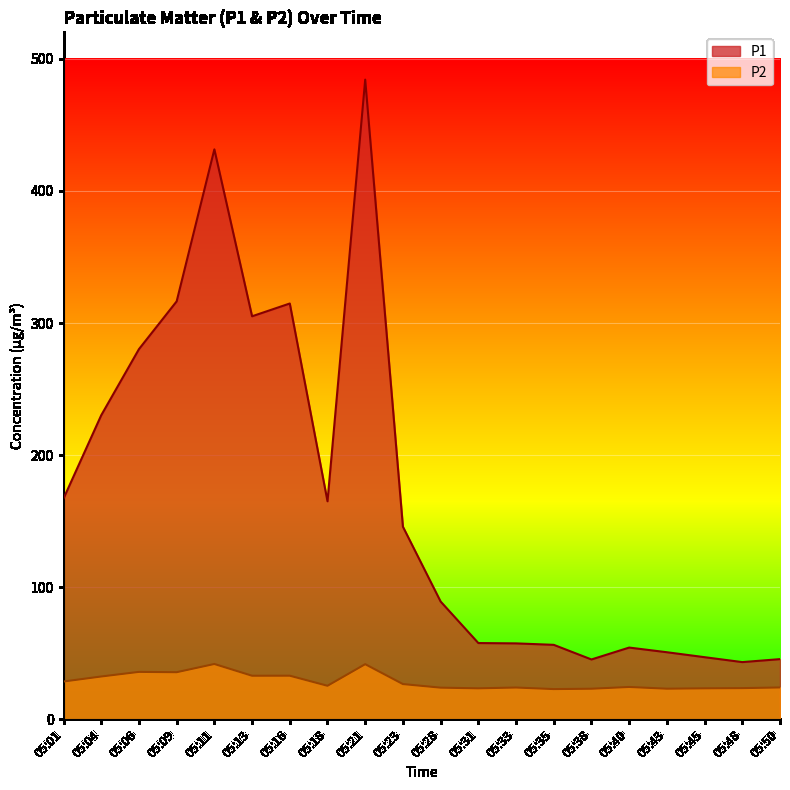

List the labels in order of P2 value, largest first.

05:11, 05:21, 05:06, 05:09, 05:16, 05:13, 05:04, 05:01, 05:23, 05:18, 05:40, 05:50, 05:33, 05:28, 05:48, 05:31, 05:45, 05:43, 05:38, 05:35